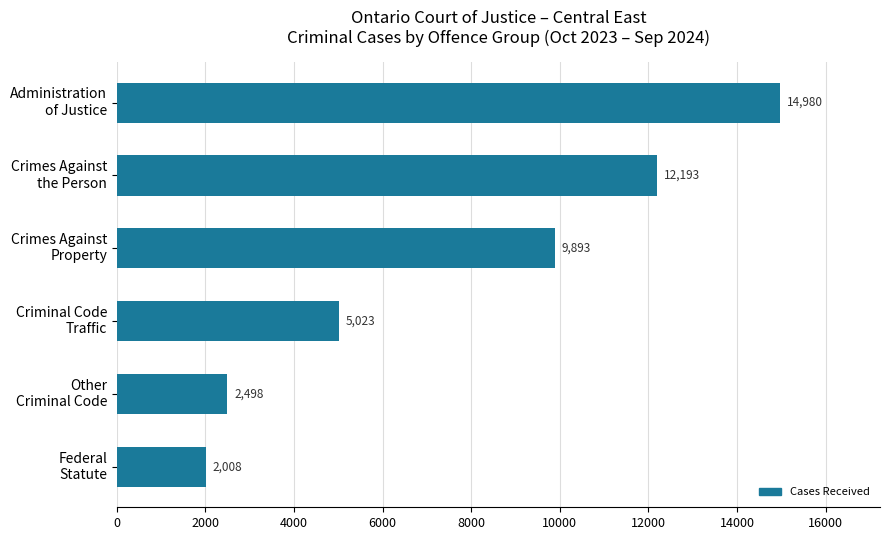

What is the maximum value shown in the chart?

14980